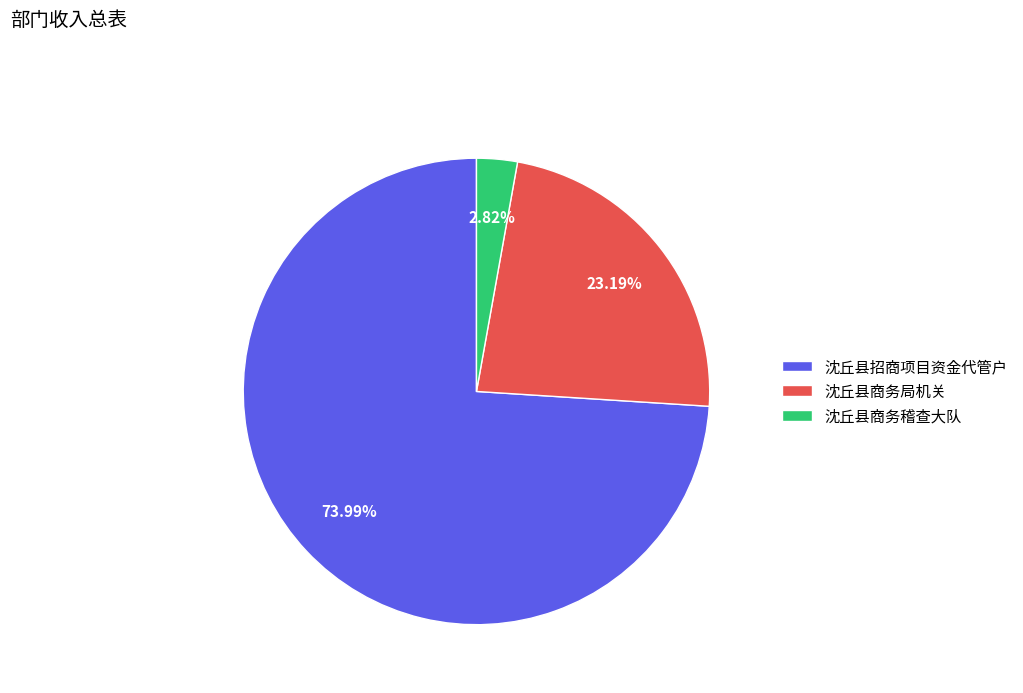

Do 沈丘县商务局机关 and 沈丘县商务稽查大队 together represent more than half of the pie?

No